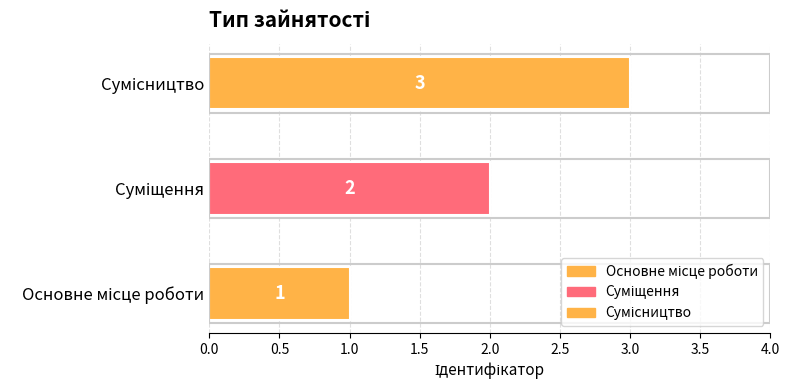

How many values are between 1 and 3?

3